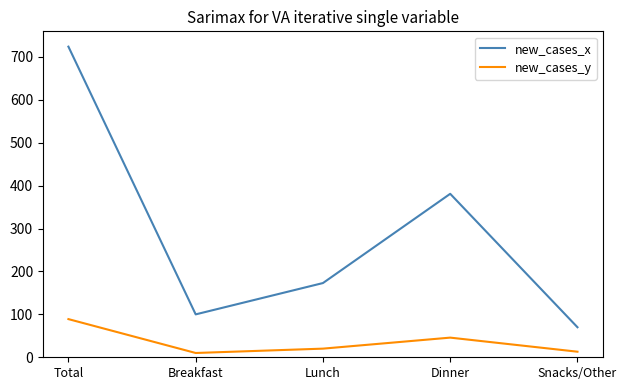

Where is new_cases_x nearest to the value 397?

Dinner